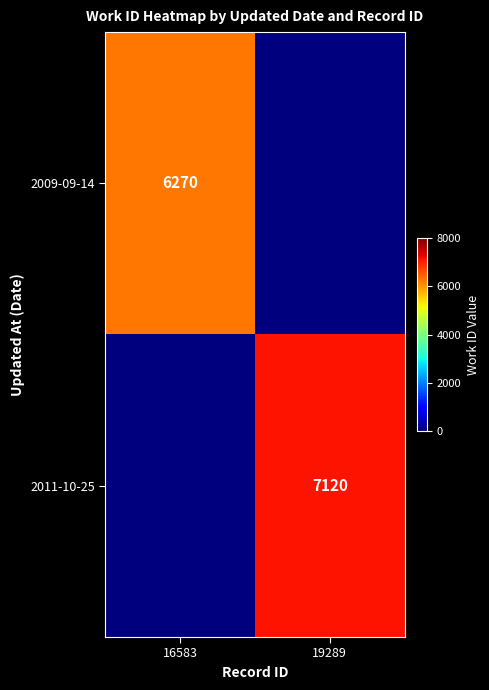

The 2009-09-14 series shows 6270 at 16583. True or false?

True